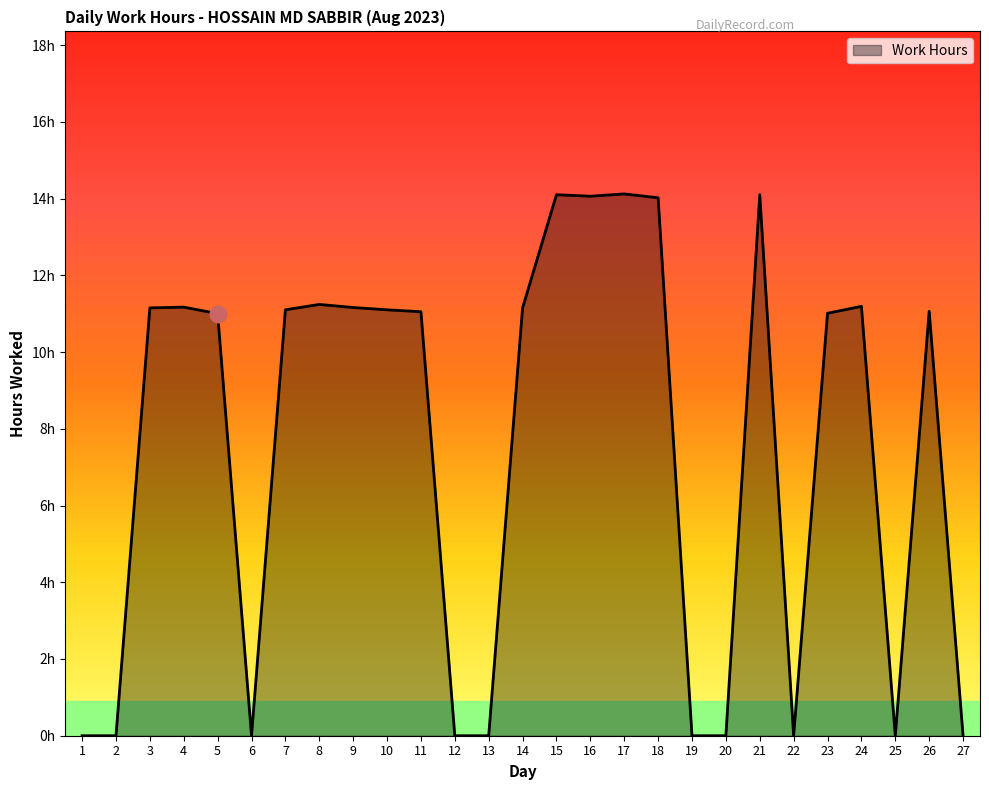

Is this an area chart (filled region under the line)?

Yes